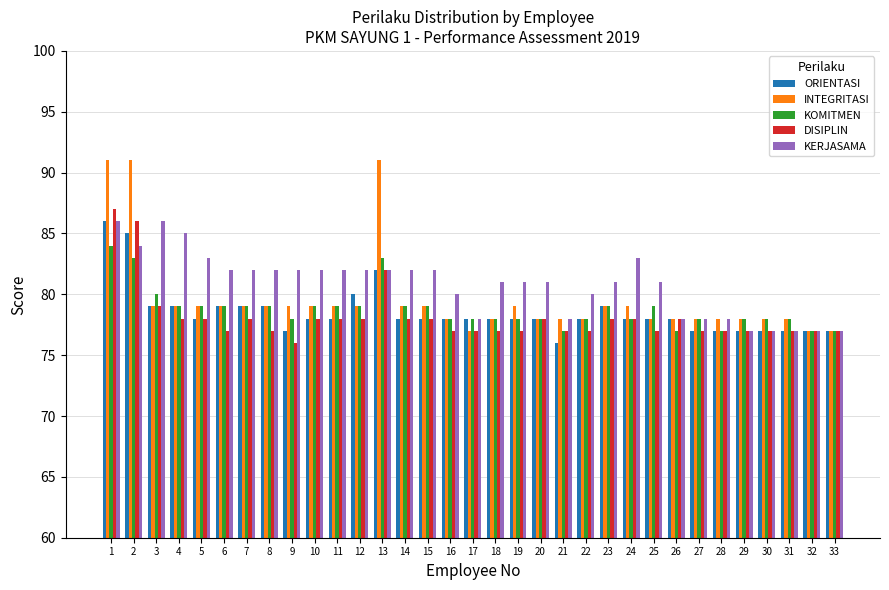

How many categories are shown in the chart?

33